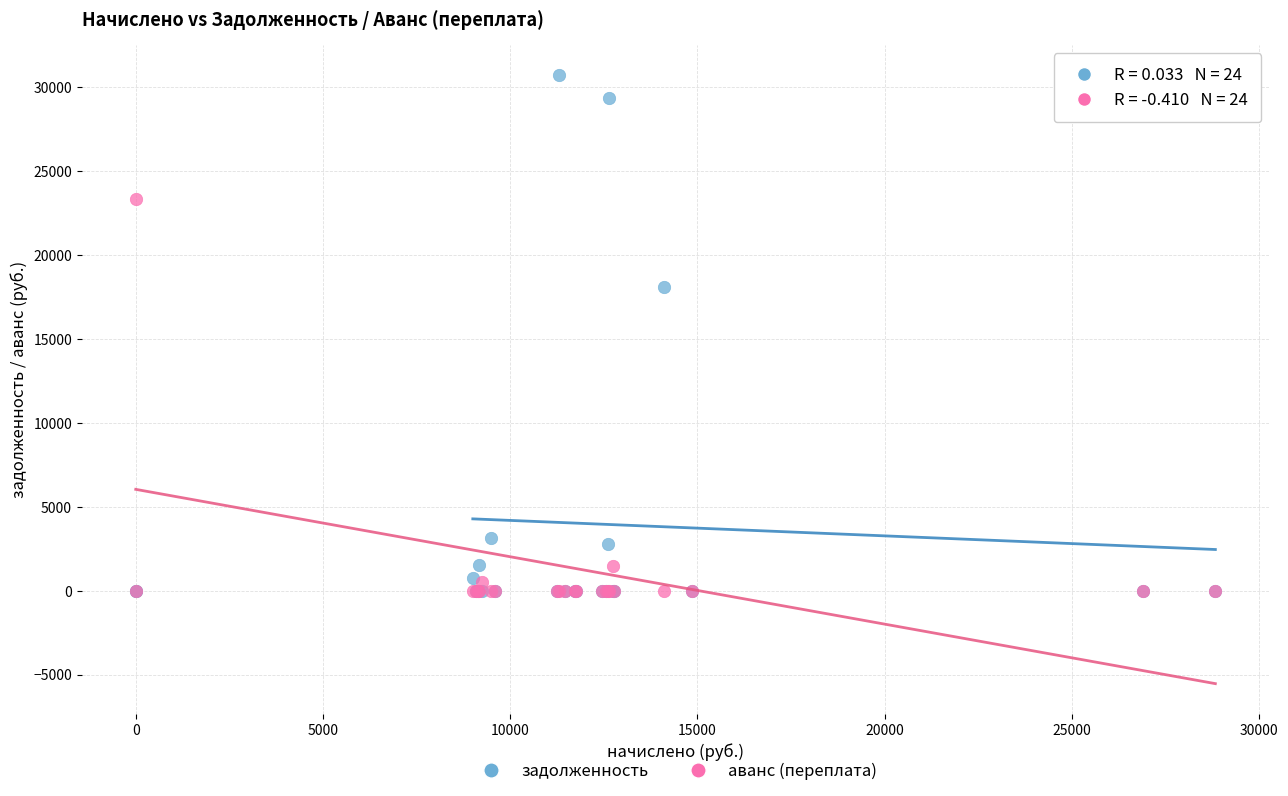

In the задолженность series, what Y value is closest to 15349?

18068.3